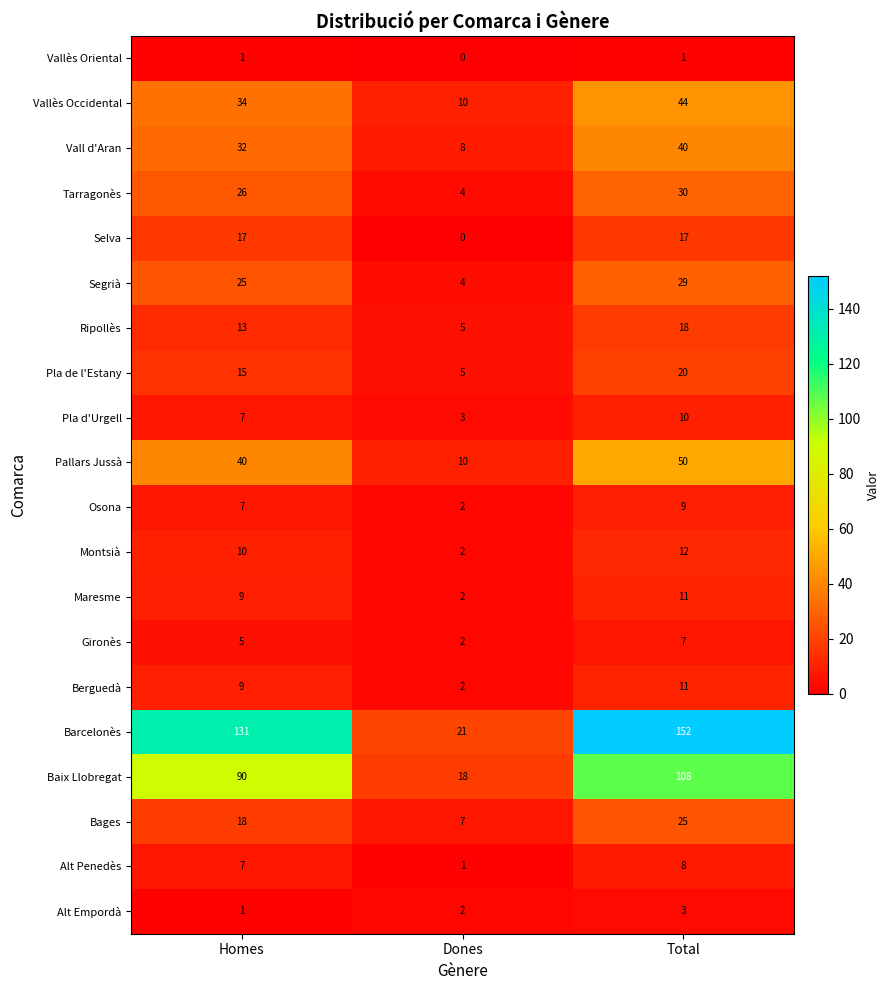

What is the total value across all series at Homes?

497